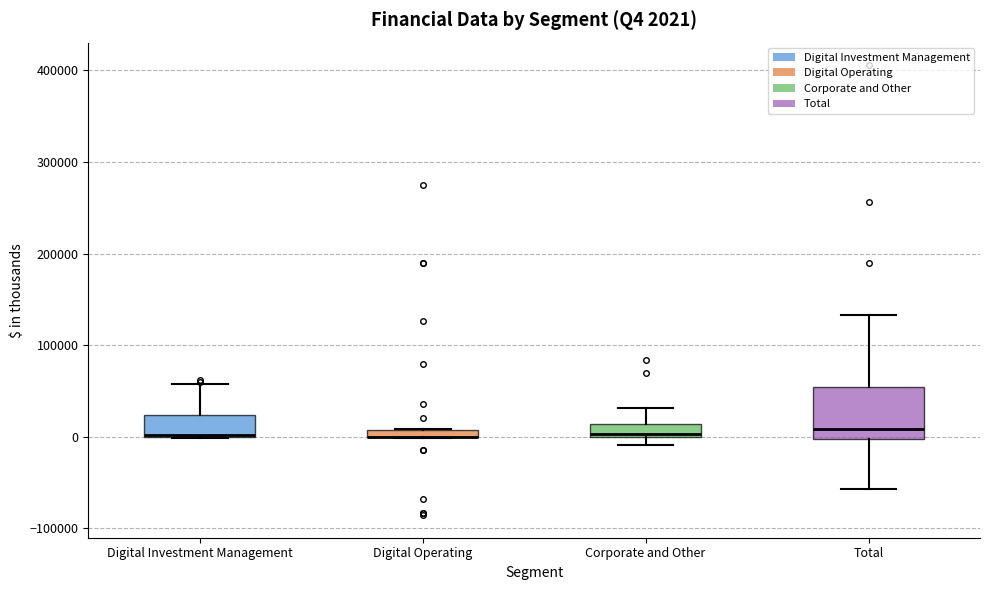

Which box is the tallest, from its lower edge to its upper edge?

Total